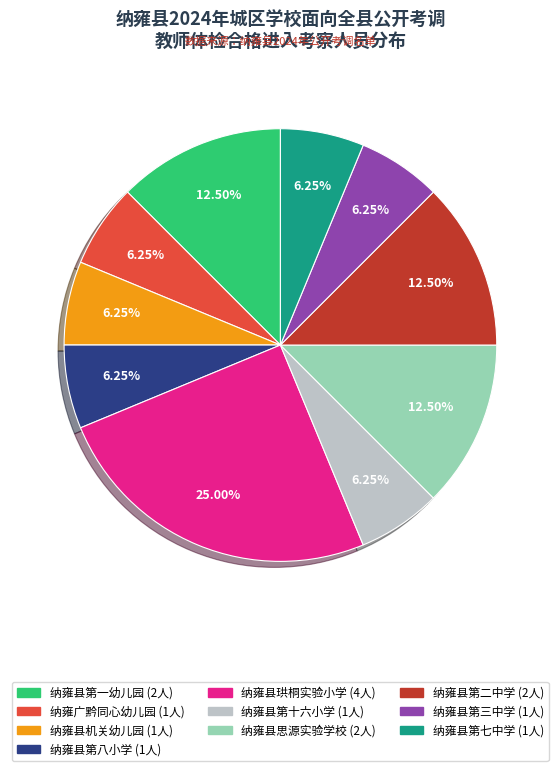

Which category has the biggest portion of the pie?

纳雍县珙桐实验小学